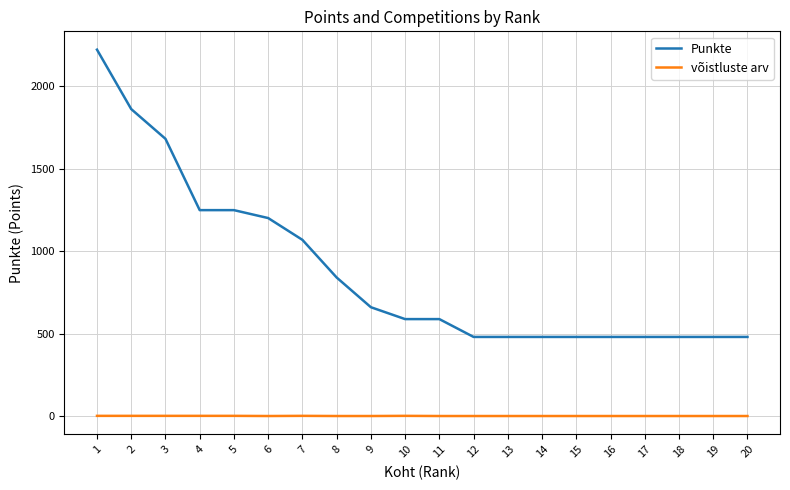

Which category has the highest value across all series?

1